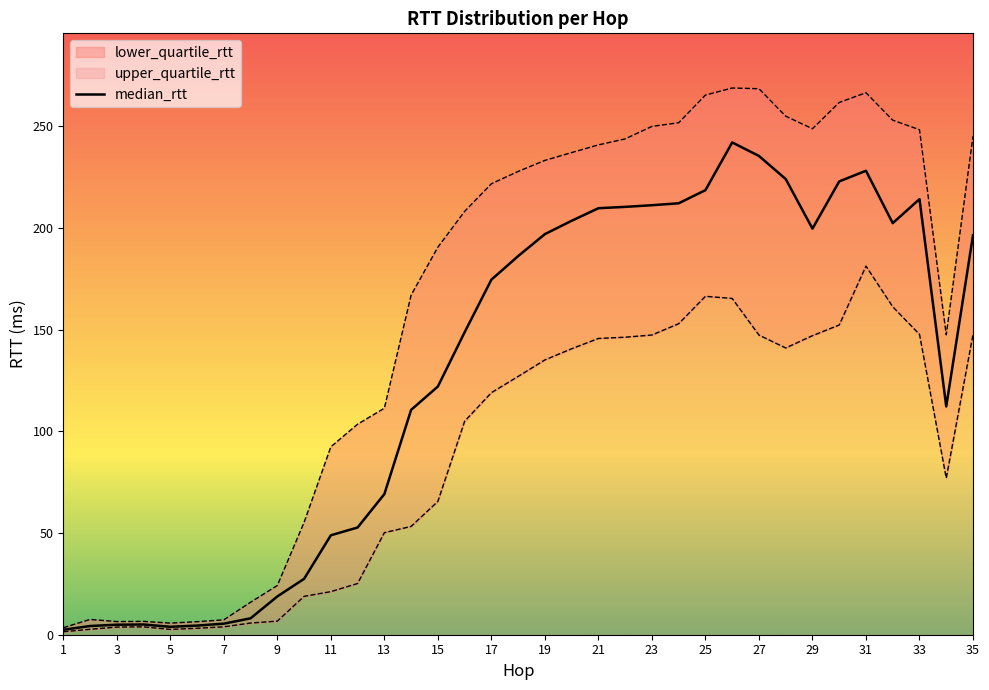

The value of median_rtt at 23 is 146.2. True or false?

False